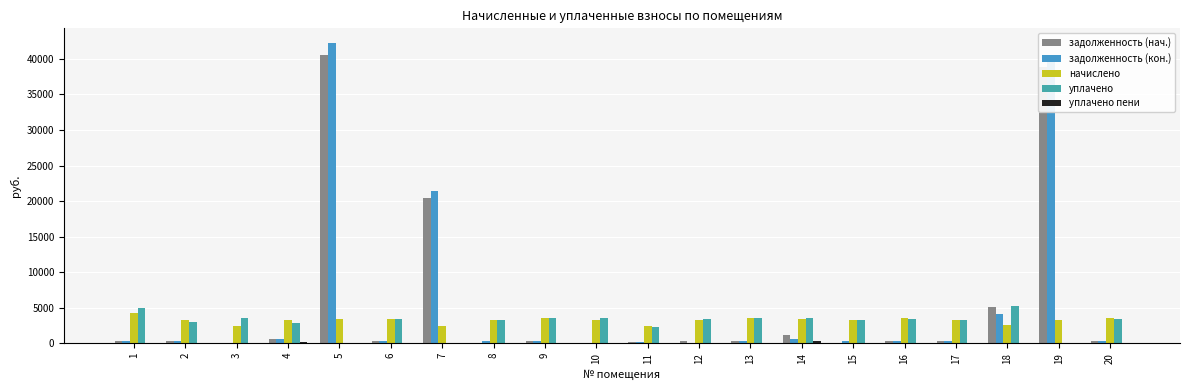

What is the approximate value of уплачено пени at 3?

9.8